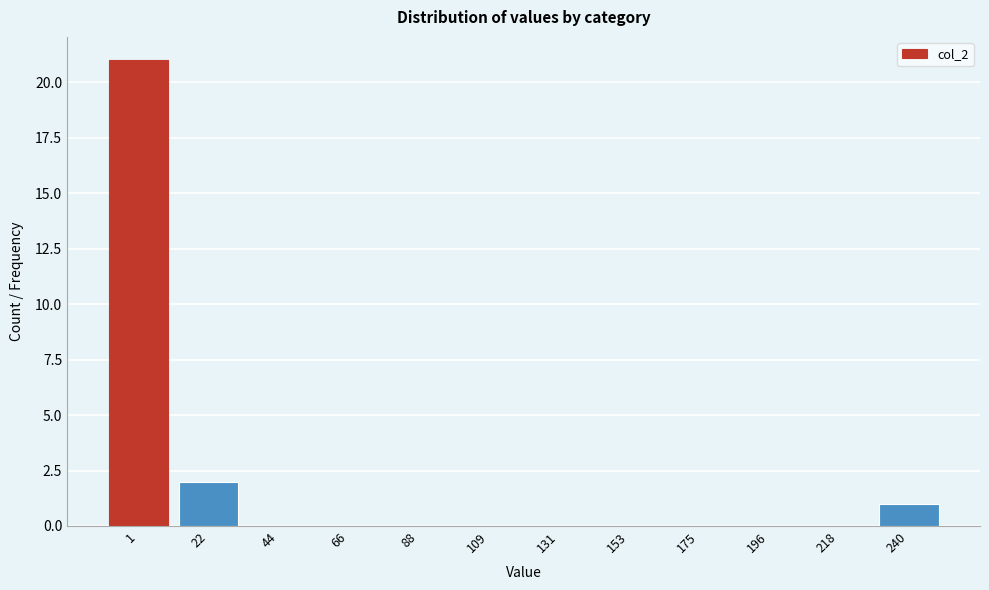

Reading left to right, list all the values displayed in this chart.

1=21	22=2	44=0	66=0	88=0	109=0	131=0	153=0	175=0	196=0	218=0	240=1